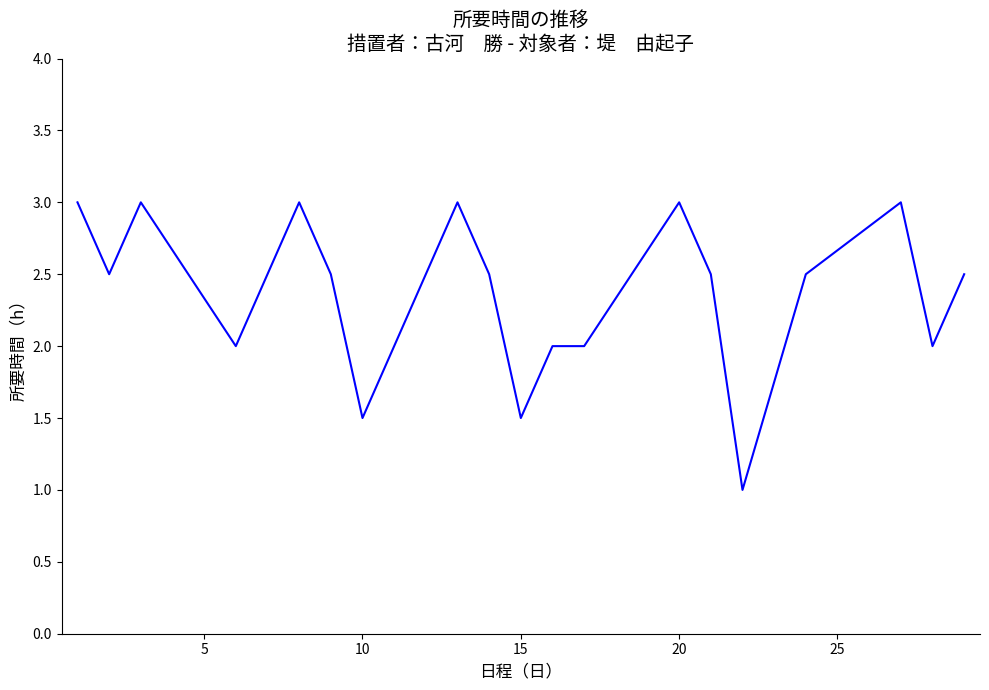

What is the difference between the maximum and minimum values?

2.0